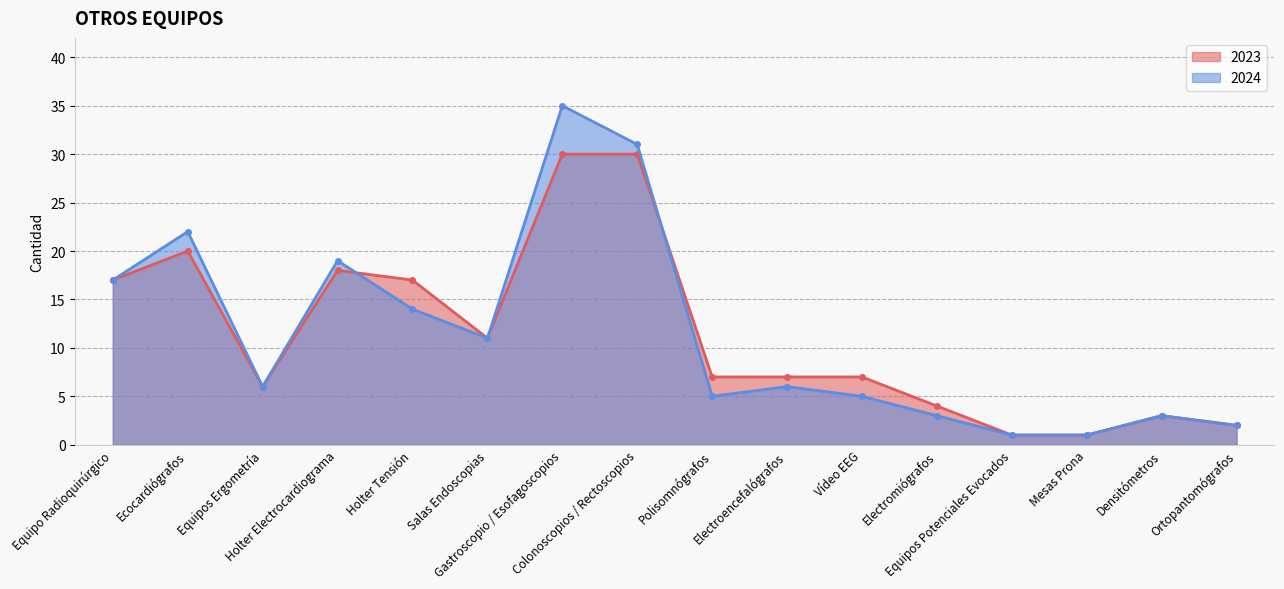

How many values in the 2024 series exceed 6?

7